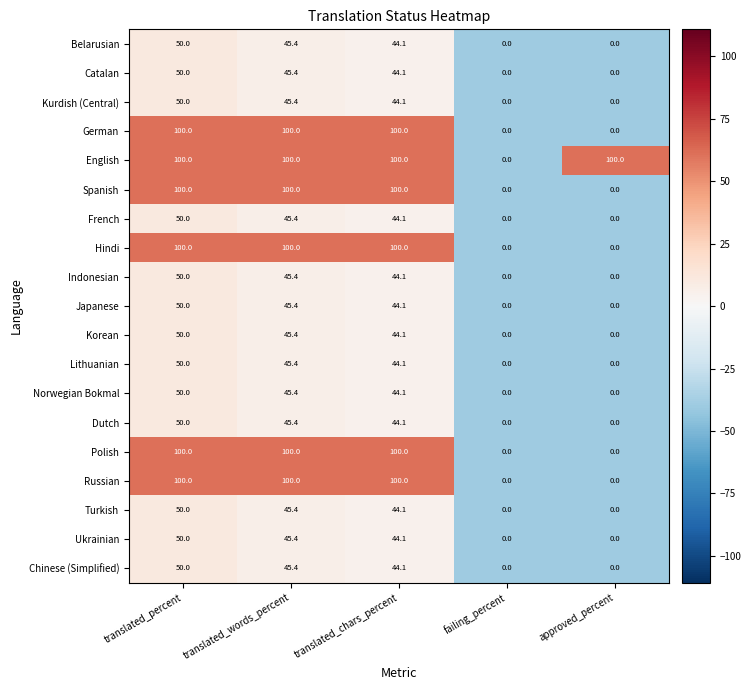

What is the greatest value displayed?

100.0